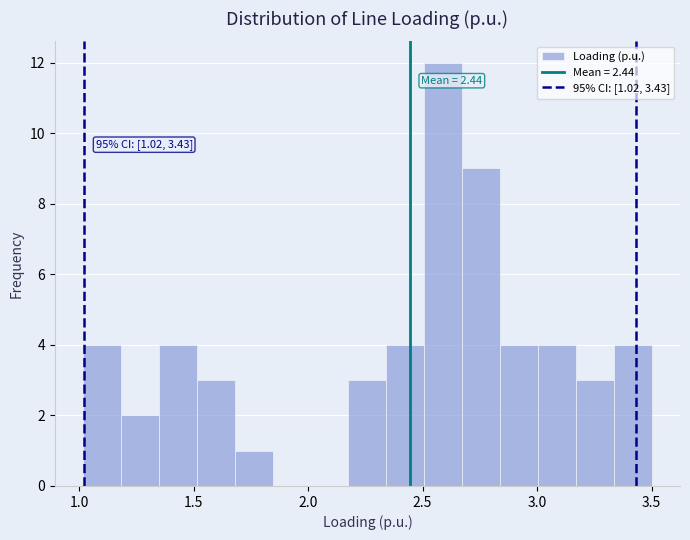

Read against the x-axis, roughly where is the centre of the tallest bar?

2.60